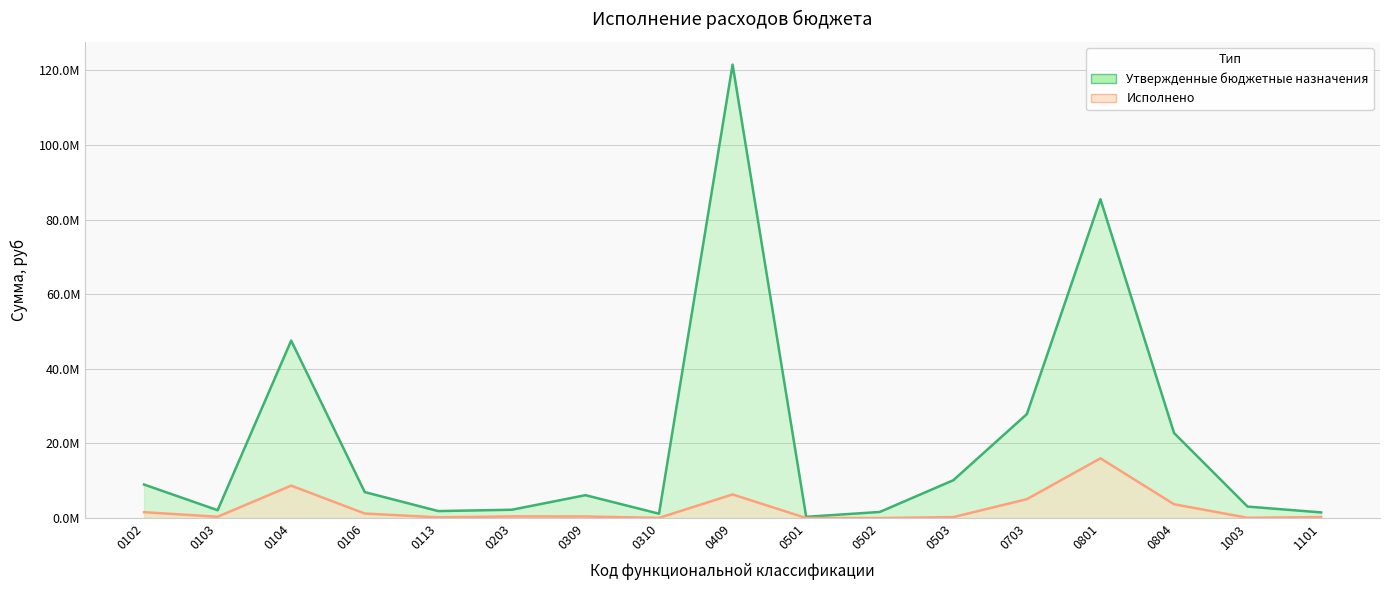

What is the average value of the Утвержденные бюджетные назначения series?

20661078.8